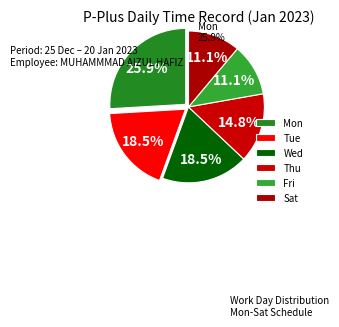

Count the number of slices in the pie.

6